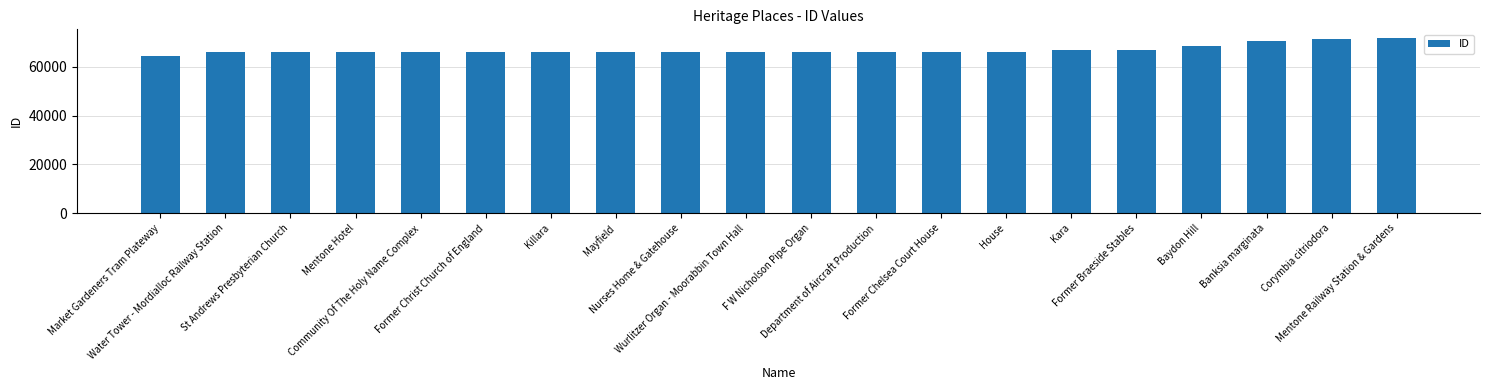

What is the change in value from Community Of The Holy Name Complex to Former Braeside Stables?

+1181